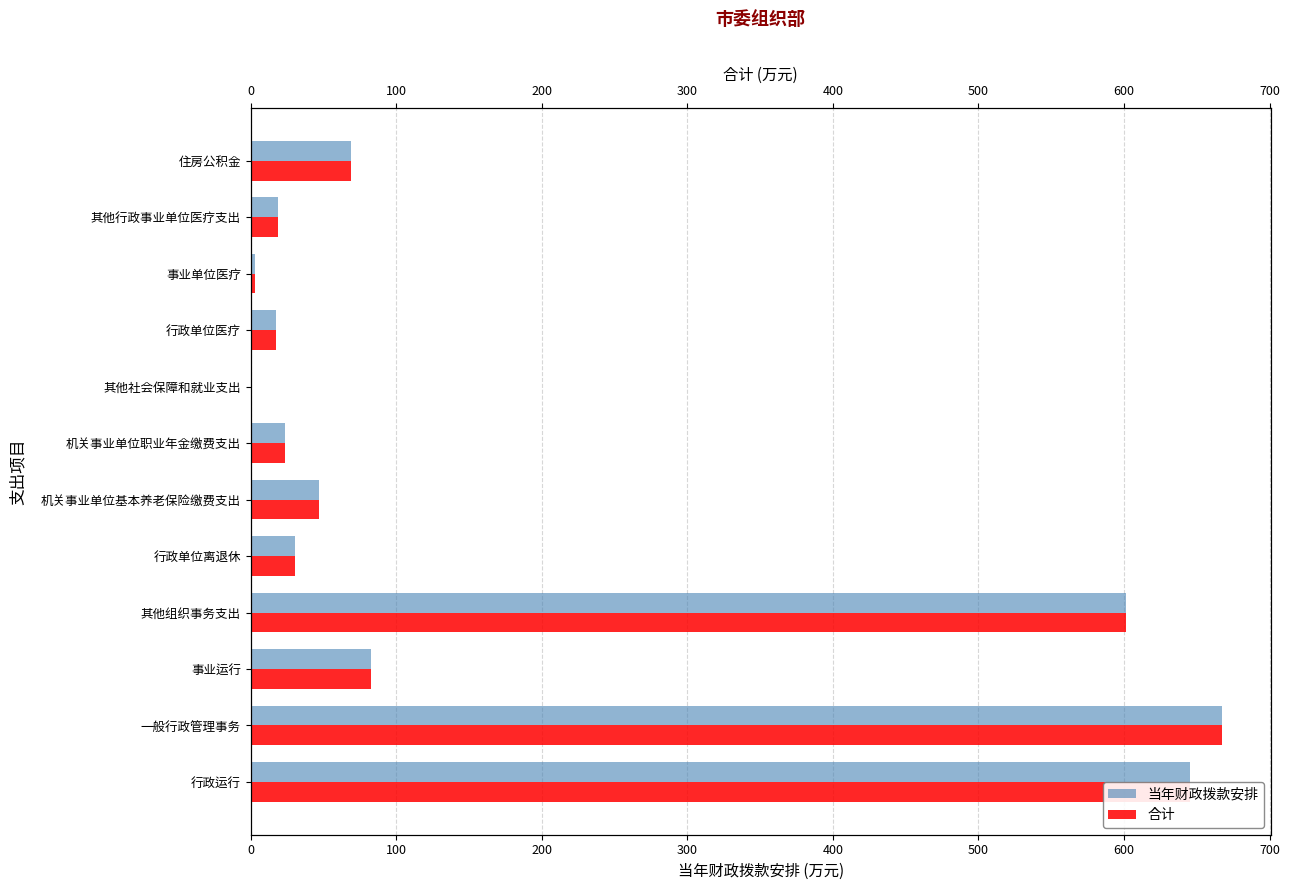

Which has a higher value, 住房公积金 or 其他行政事业单位医疗支出?

住房公积金